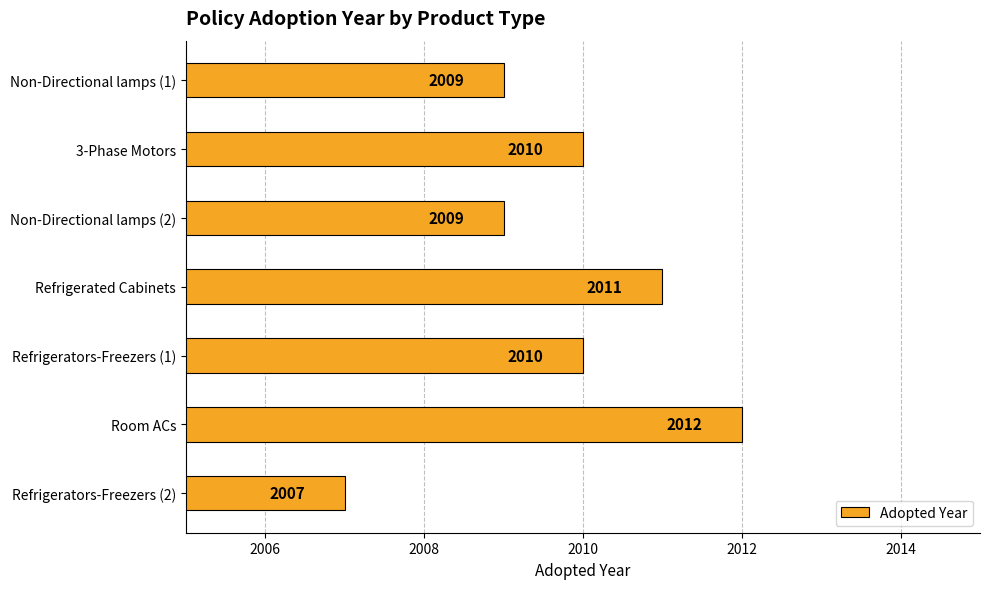

At which category does the chart reach its minimum across all series?

Refrigerators-Freezers (2)